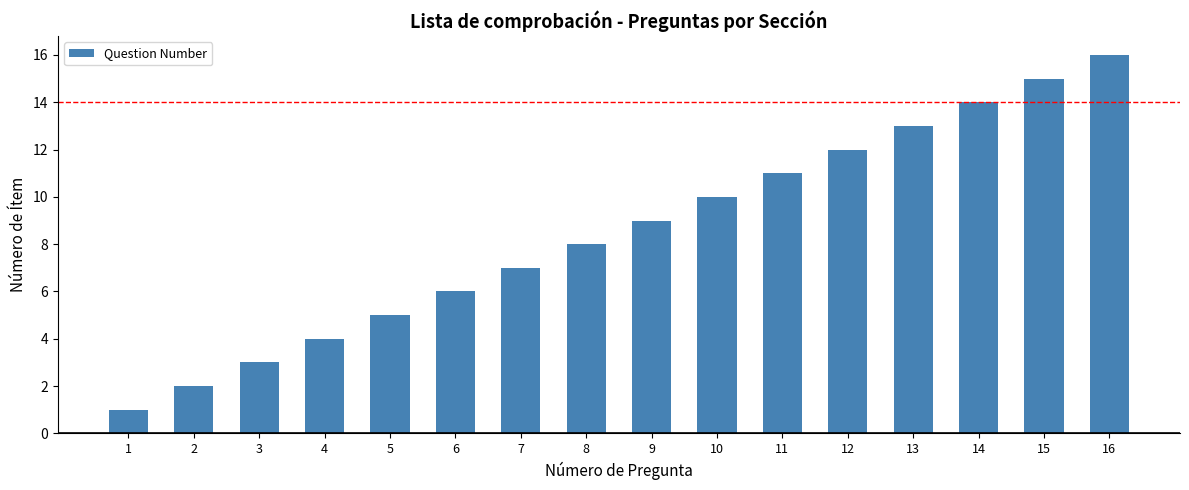

Reading left to right, what are all the values shown in this chart?

1=1	2=2	3=3	4=4	5=5	6=6	7=7	8=8	9=9	10=10	11=11	12=12	13=13	14=14	15=15	16=16